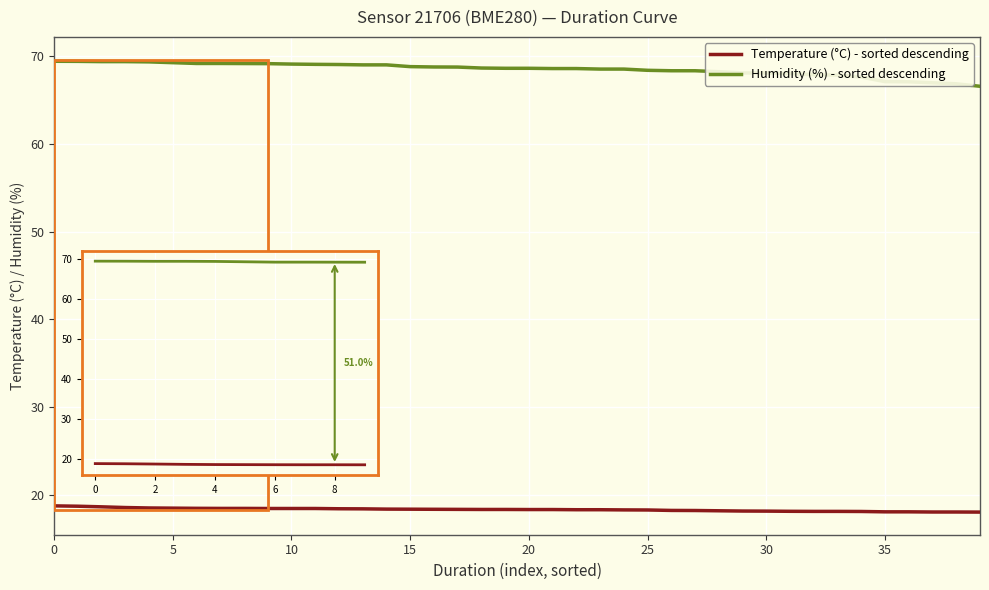

What is the maximum value for Humidity (%) - sorted descending?

69.4